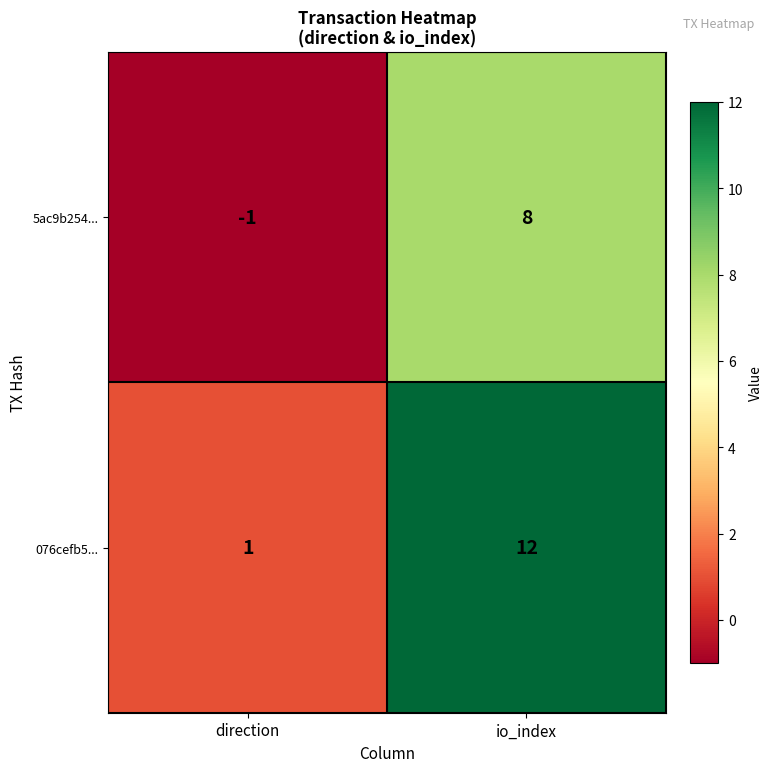

What is the difference between the maximum and minimum values in the 076cefb5... series?

11